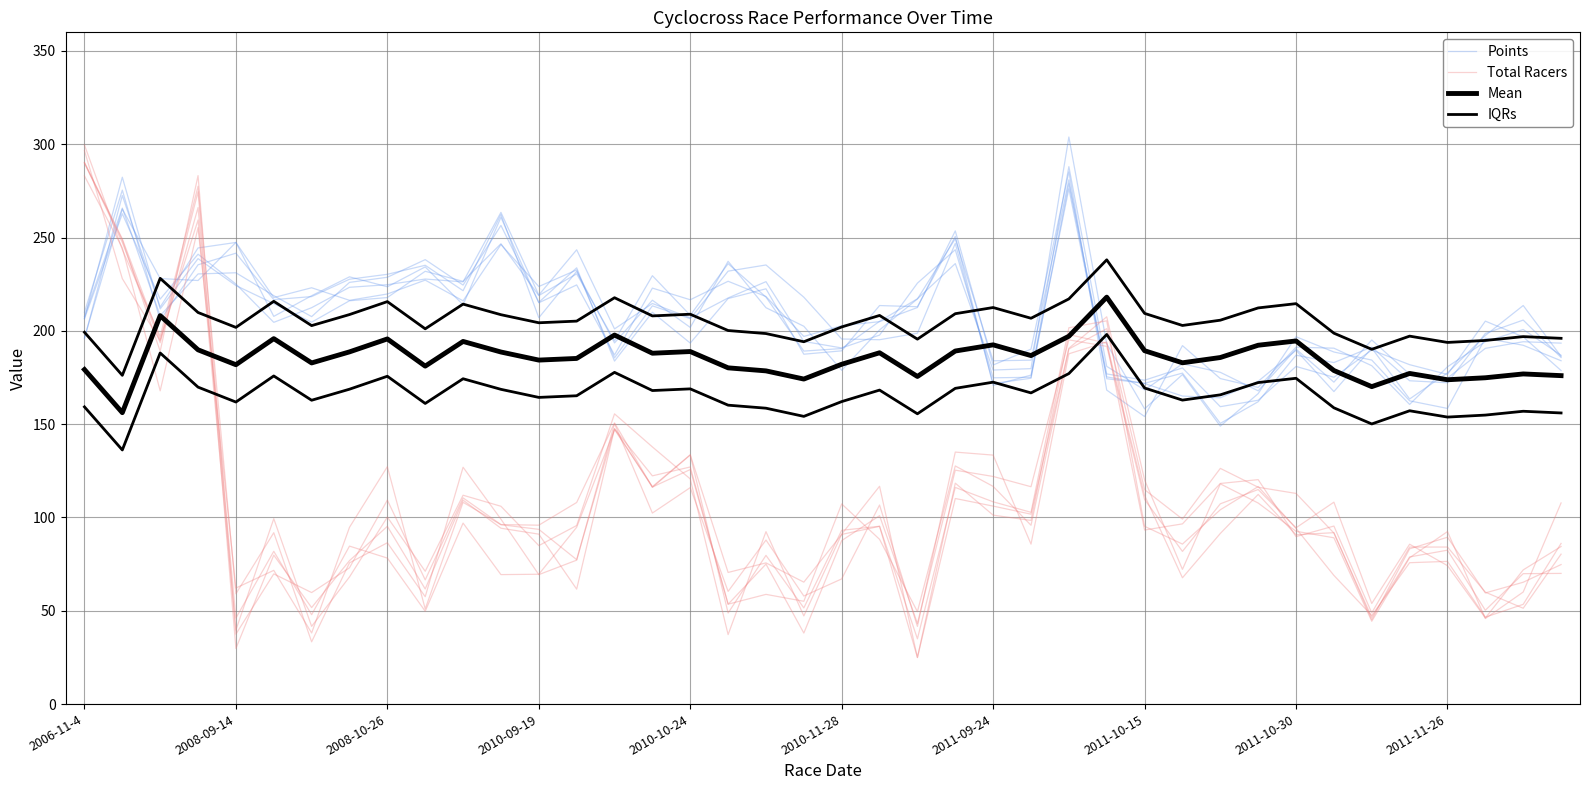

Which series has the widest spread of values?

Total Racers